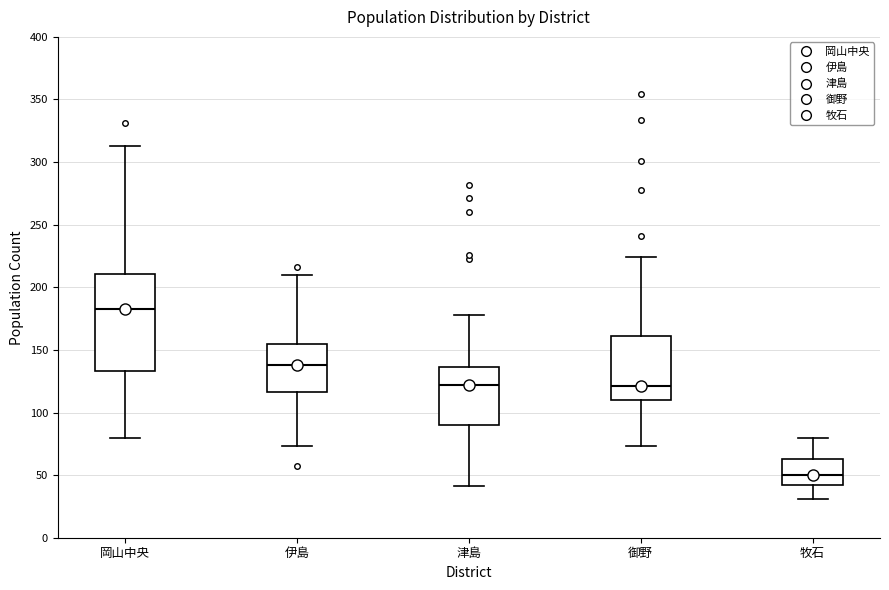

Comparing the boxes themselves (not the whiskers), which one is the tallest?

岡山中央